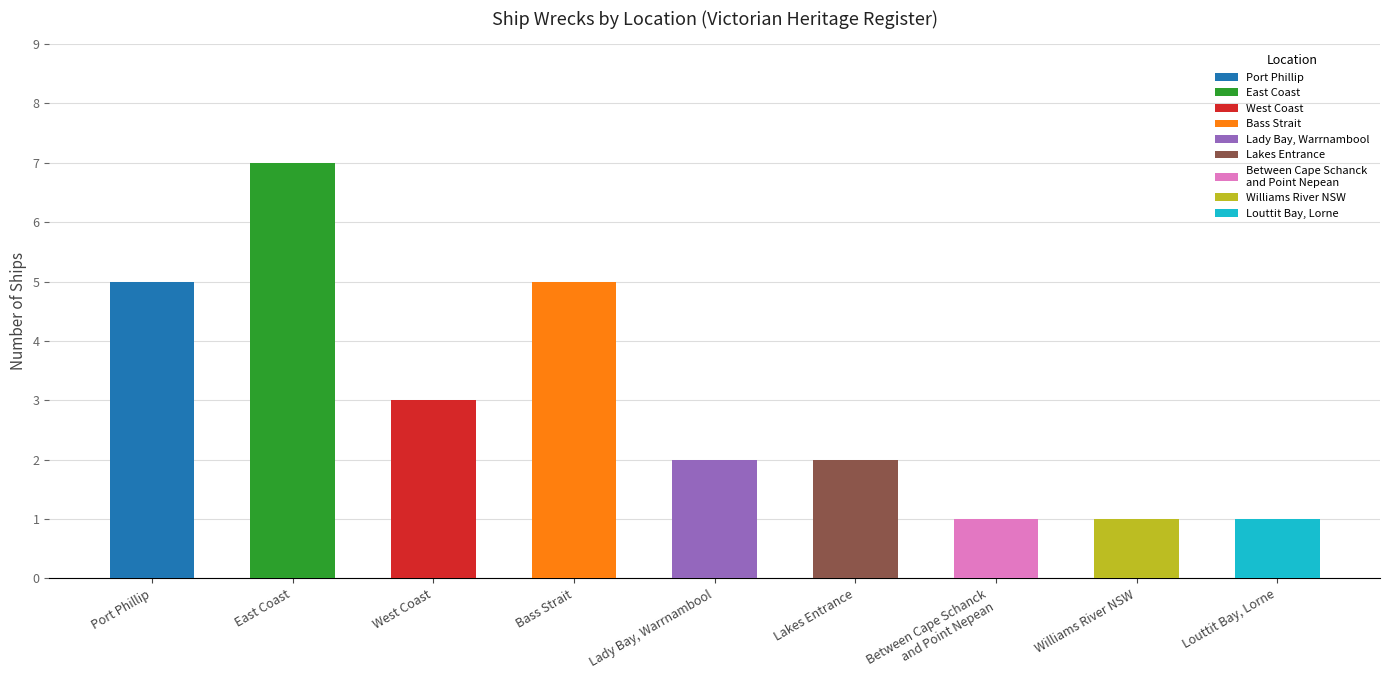

Which category has the highest value across all series?

East Coast